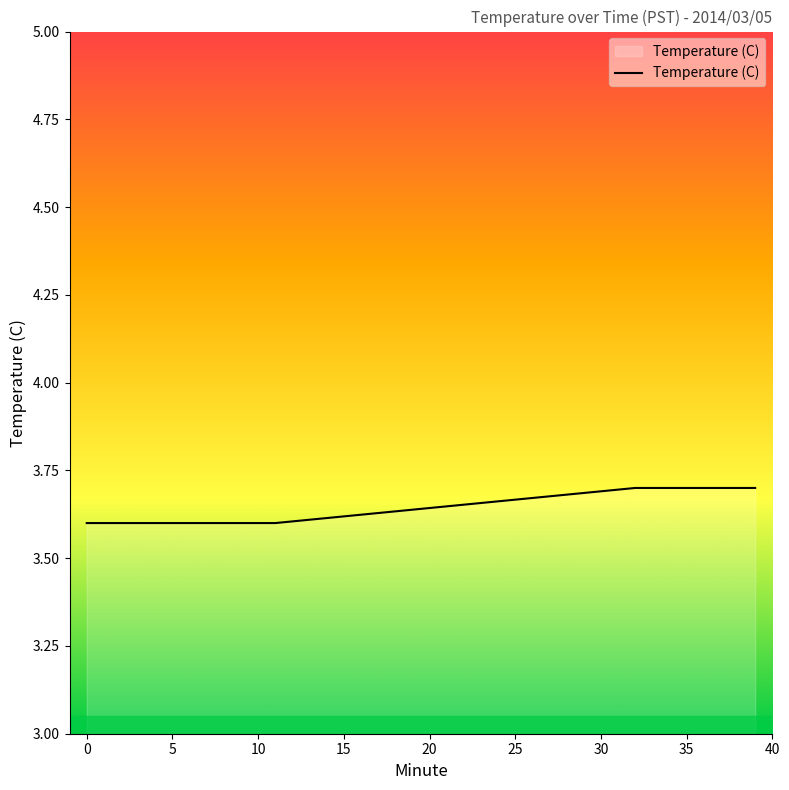

What is the maximum value shown in the chart?

3.7